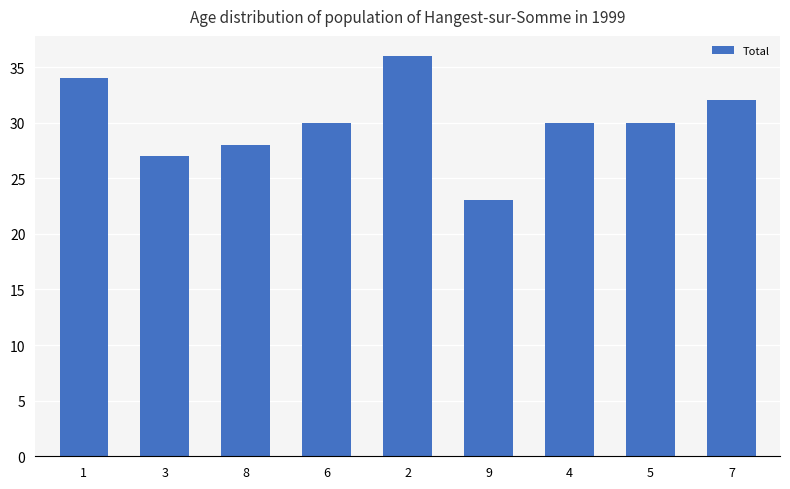

What is the change in value from 9 to 5?

+7